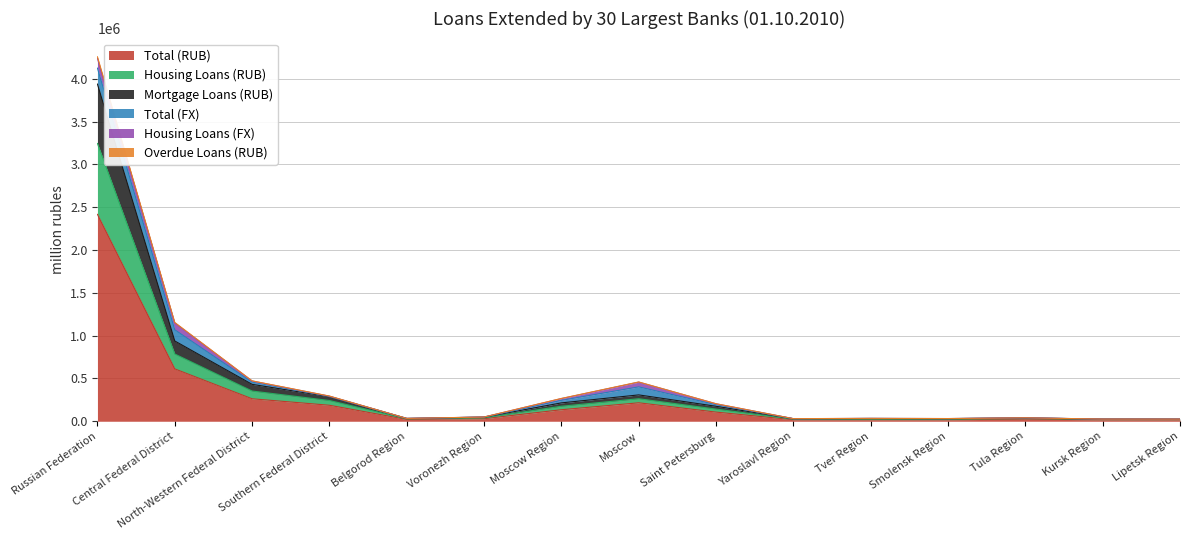

What is the label of the 2nd point from the right?

Kursk Region